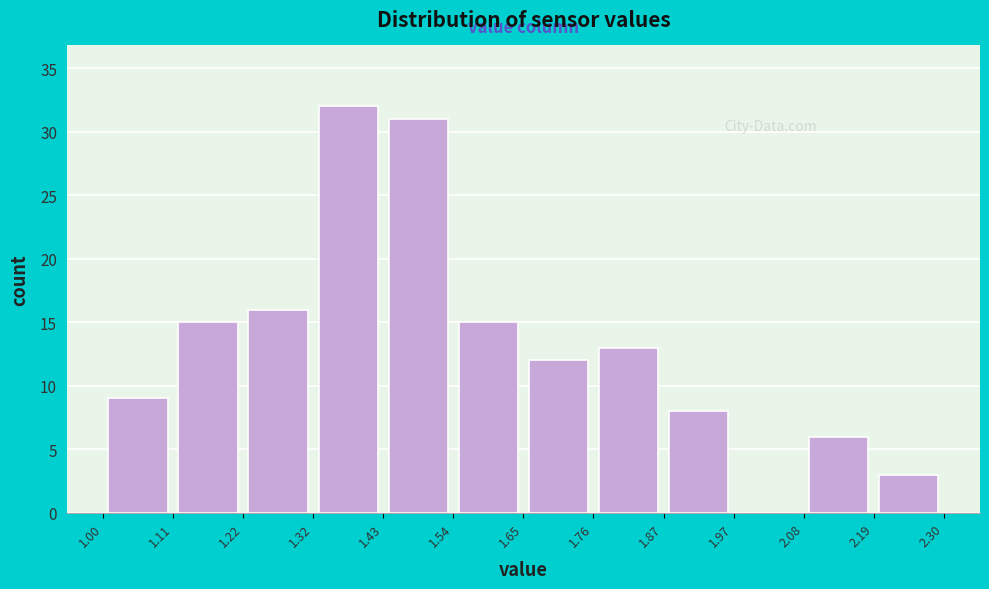

How tall is the bar that spans 2.08 to 2.19 on the x-axis? The values are not printed on the chart, so give them approximately, as read against the axis.

6